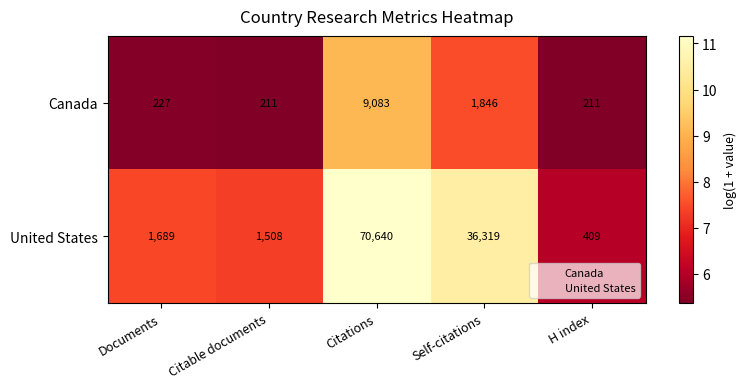

Which category has the highest value across all series?

Citations